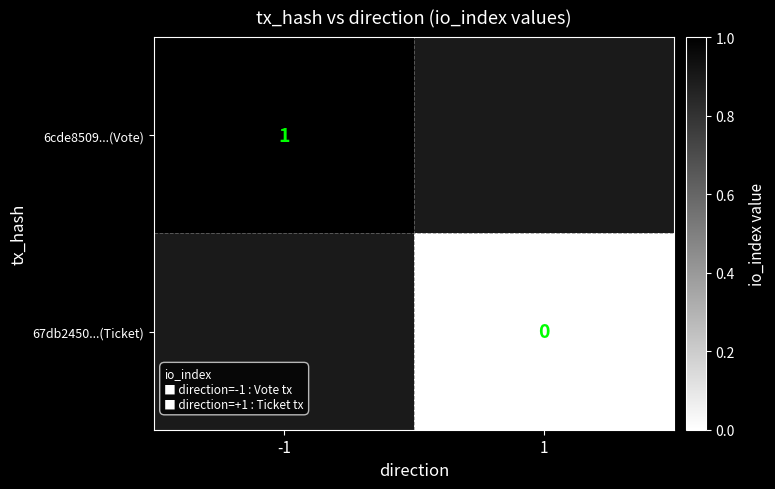

The 6cde8509...(Vote) series shows 1 at -1. True or false?

True